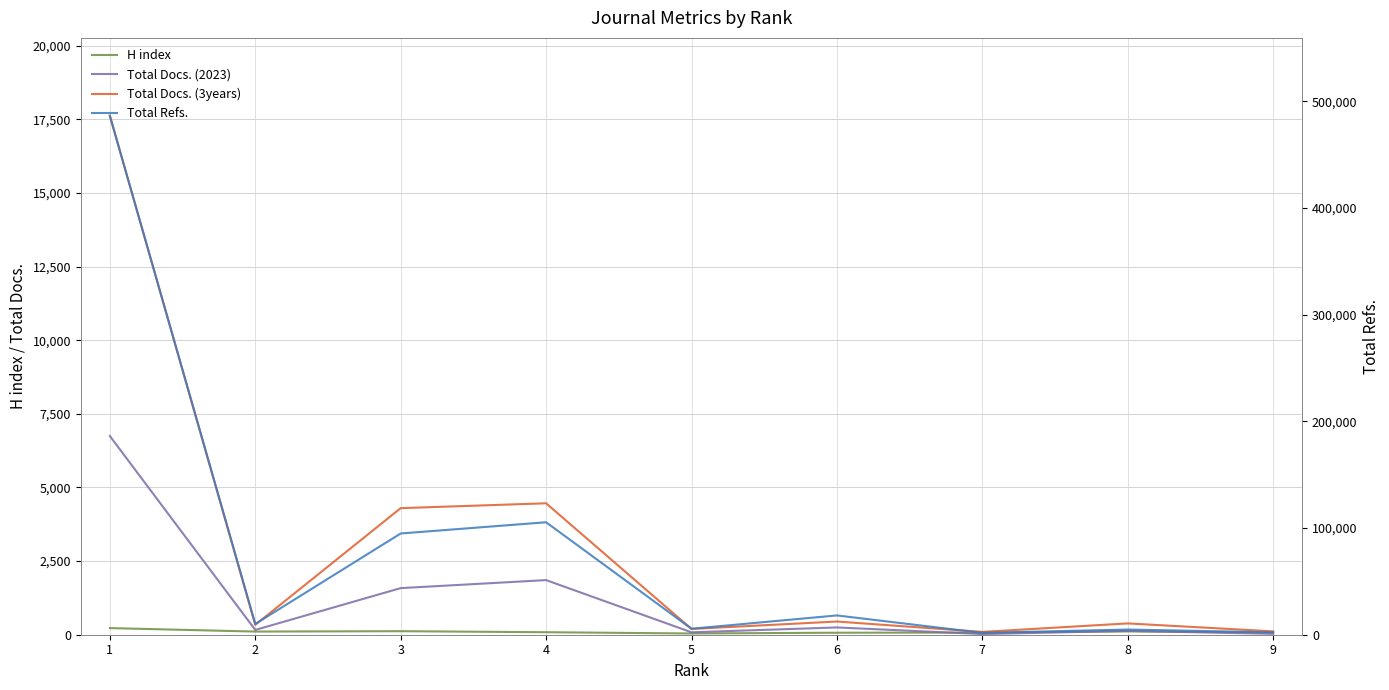

What is the sum of the Total Docs. (2023) values at 5 and 6?

329